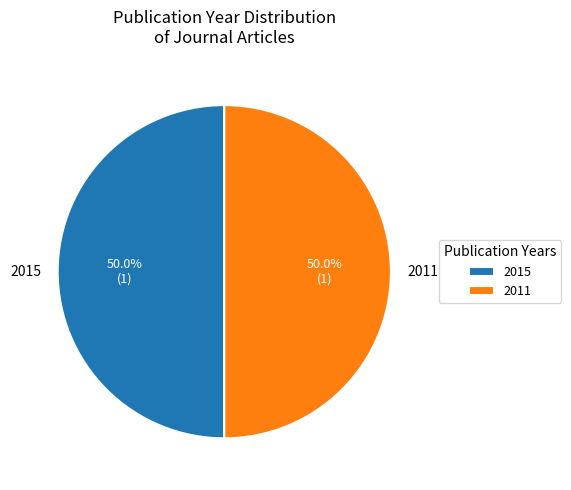

What portion of the pie excludes 2015?

50.0%